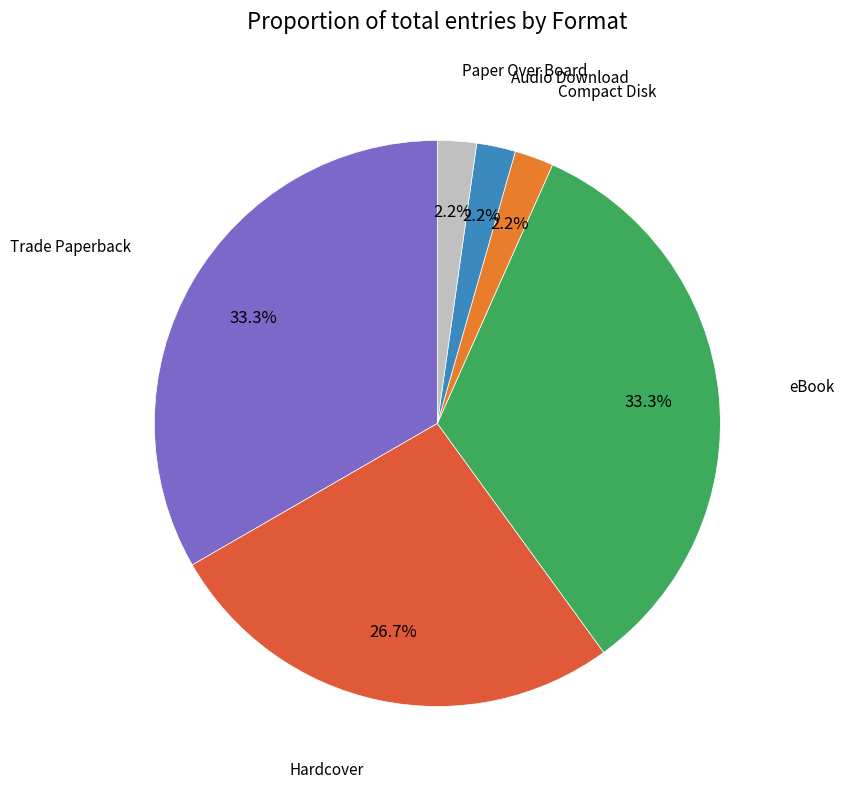

Between Trade Paperback and Paper Over Board, which is larger?

Trade Paperback